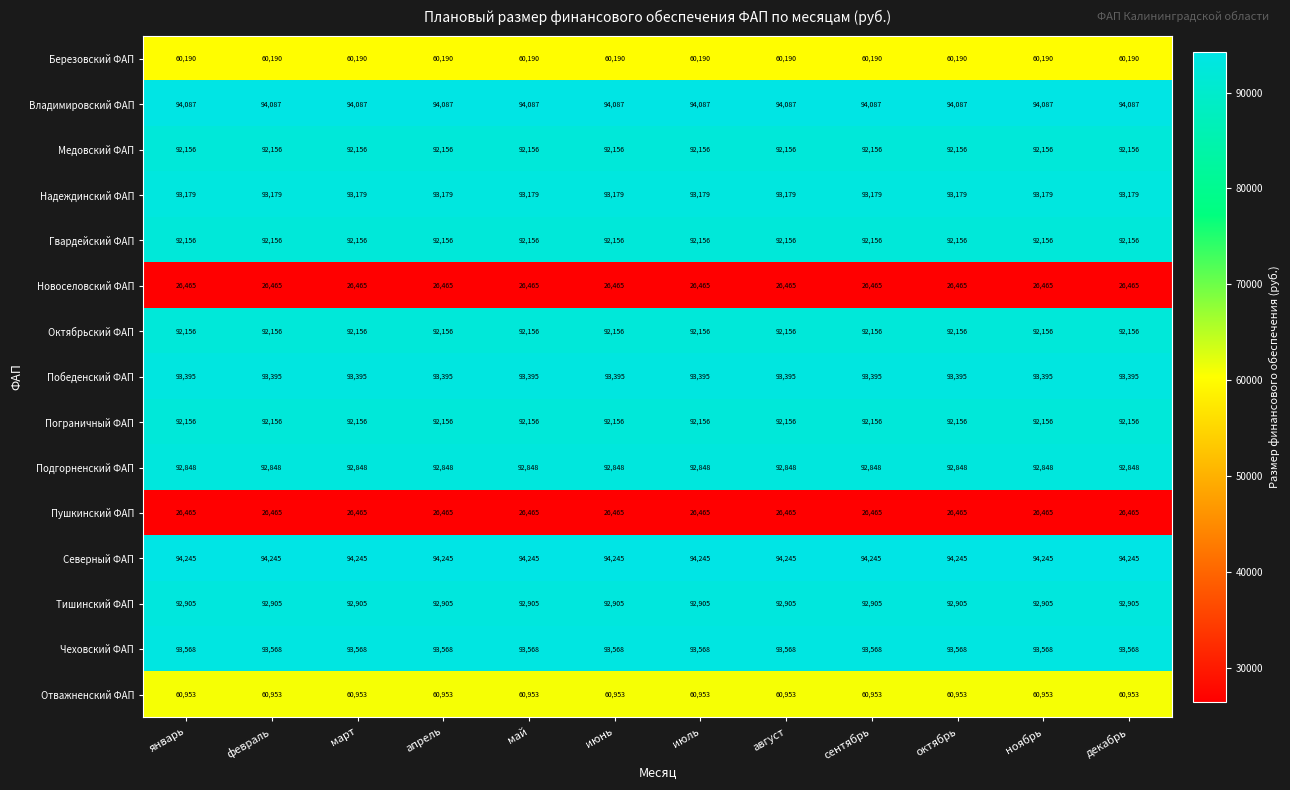

At how many categories does at least one series exceed 44629?

12